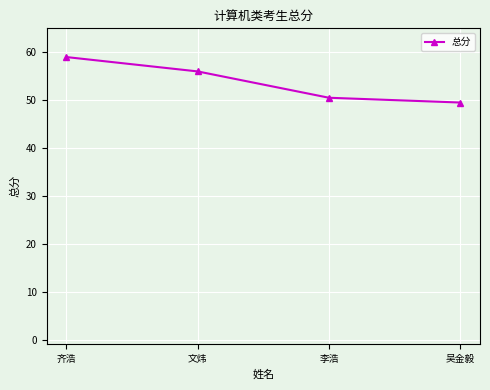

Is this an area chart (filled region under the line)?

No